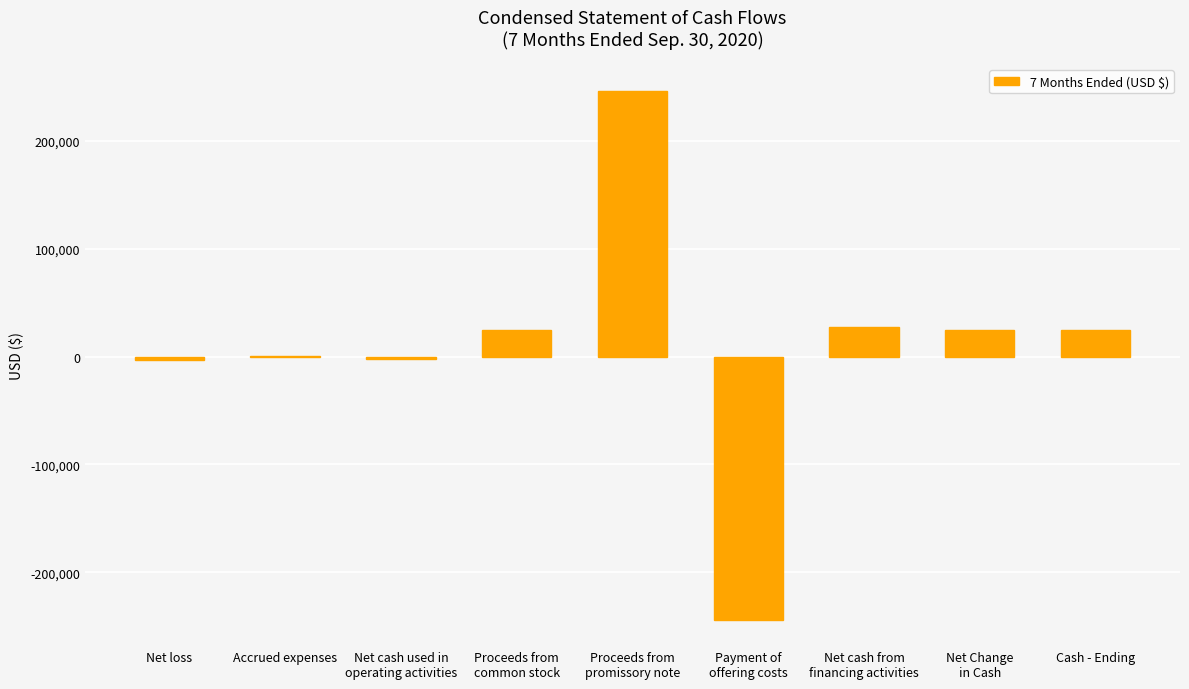

What is the difference between the values at Net cash from
financing activities and Net loss?

31010